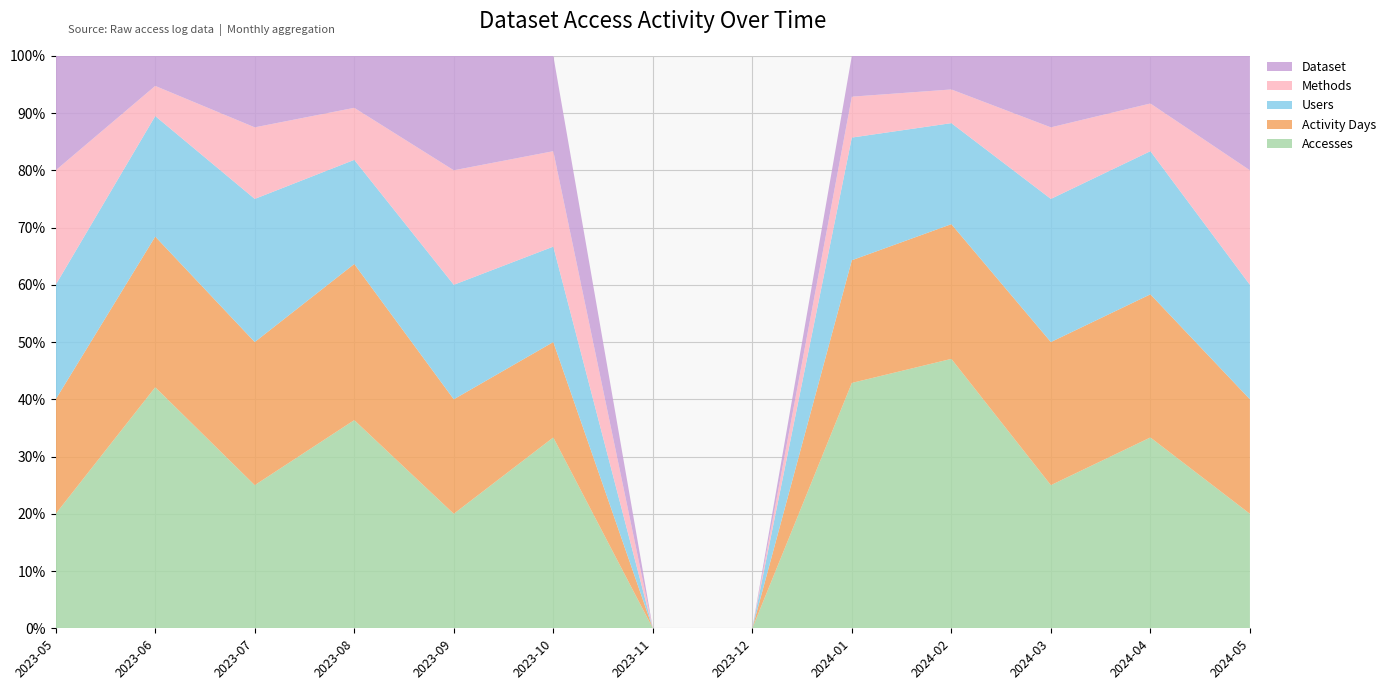

Reading left to right, extract all data points from this chart.

Accesses: 2023-05=1	2023-06=8	2023-07=2	2023-08=4	2023-09=1	2023-10=2	2023-11=0	2023-12=0	2024-01=6	2024-02=8	2024-03=2	2024-04=4	2024-05=1
Activity Days: 2023-05=1	2023-06=5	2023-07=2	2023-08=3	2023-09=1	2023-10=1	2023-11=0	2023-12=0	2024-01=3	2024-02=4	2024-03=2	2024-04=3	2024-05=1
Users: 2023-05=1	2023-06=4	2023-07=2	2023-08=2	2023-09=1	2023-10=1	2023-11=0	2023-12=0	2024-01=3	2024-02=3	2024-03=2	2024-04=3	2024-05=1
Methods: 2023-05=1	2023-06=1	2023-07=1	2023-08=1	2023-09=1	2023-10=1	2023-11=0	2023-12=0	2024-01=1	2024-02=1	2024-03=1	2024-04=1	2024-05=1
Dataset: 2023-05=1	2023-06=1	2023-07=1	2023-08=1	2023-09=1	2023-10=1	2023-11=0	2023-12=0	2024-01=1	2024-02=1	2024-03=1	2024-04=1	2024-05=1